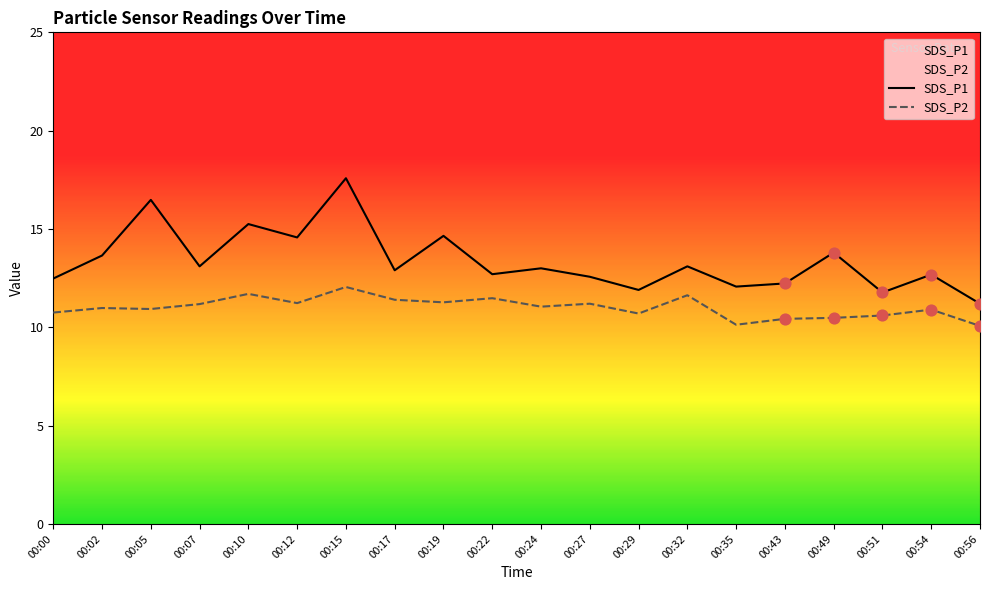

At which category is the sum across all series the highest?

00:15